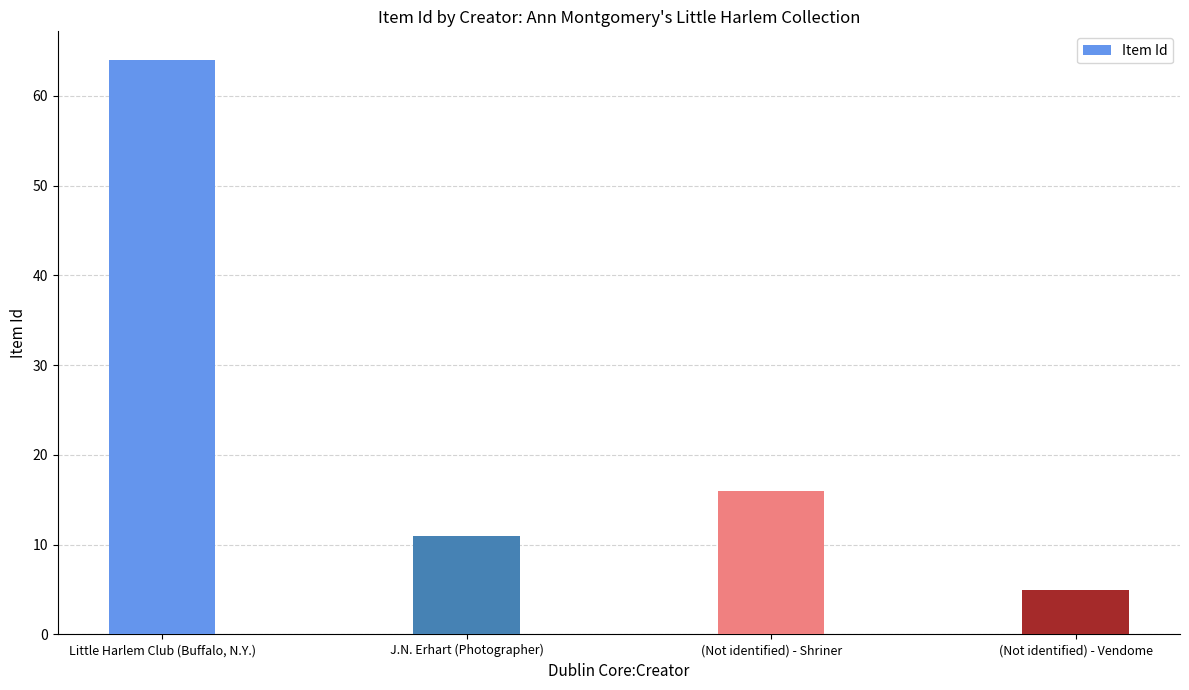

How many data points are less than 16?

2